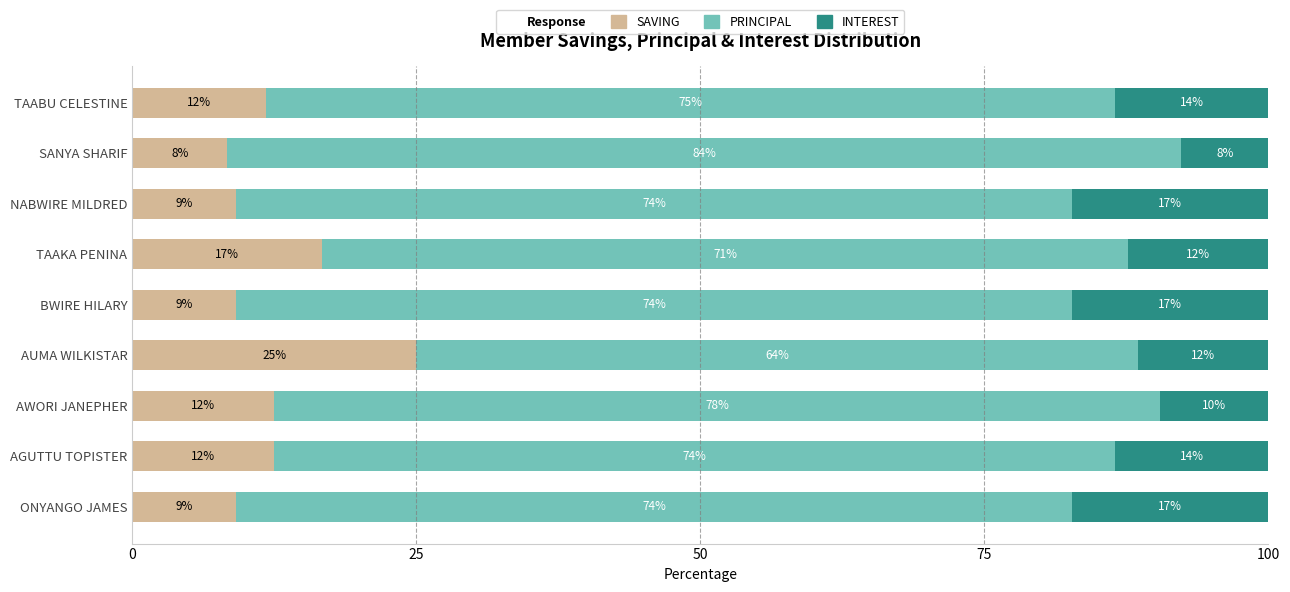

Reading left to right, what are all the values shown in this chart?

SAVING: 9.1	12.5	12.5	25.0	9.1	16.7	9.1	8.3	11.8
PRINCIPAL: 73.6	74.0	77.9	63.5	73.6	71.0	73.6	84.0	74.7
INTEREST: 17.3	13.5	9.6	11.5	17.3	12.3	17.3	7.7	13.5